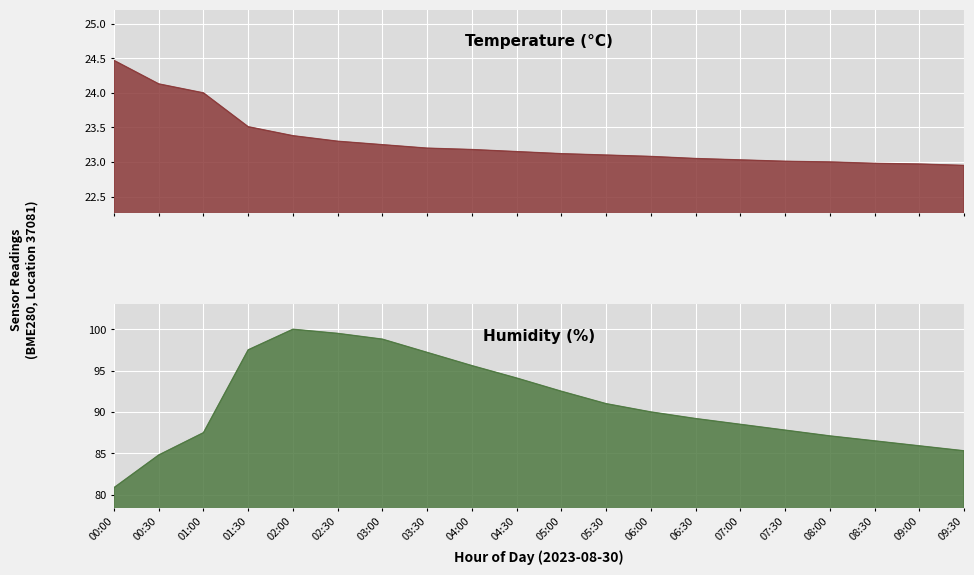

What position from the right is 03:00?

14